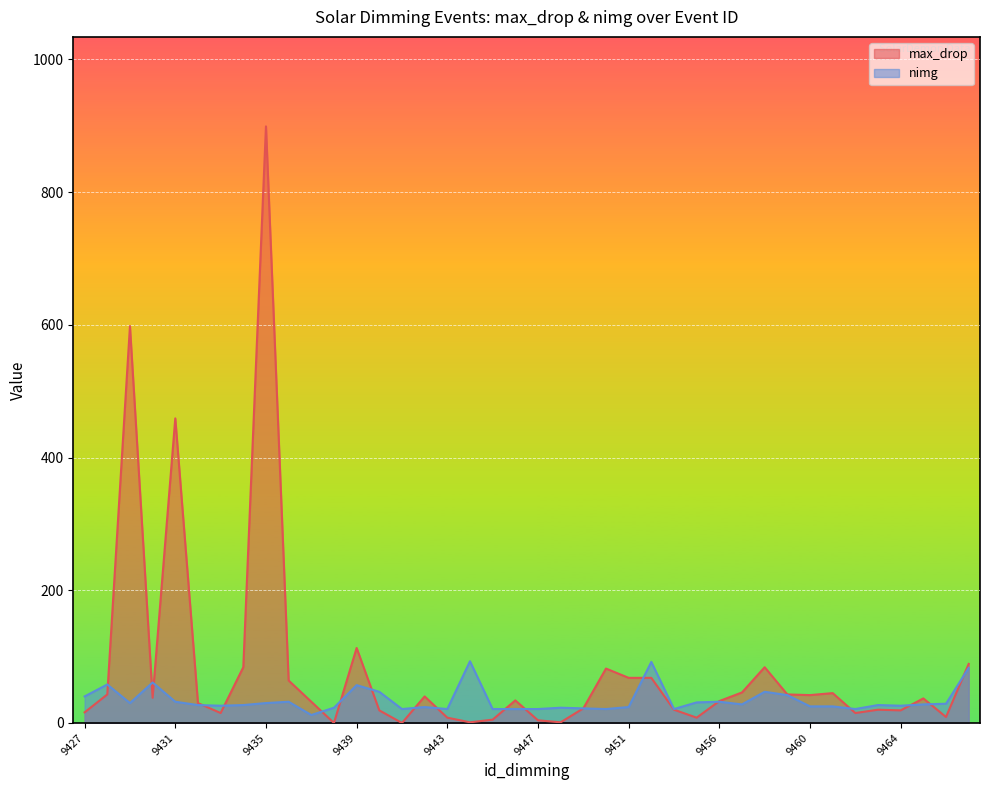

Where do max_drop and nimg first cross each other?

9428 and 9429